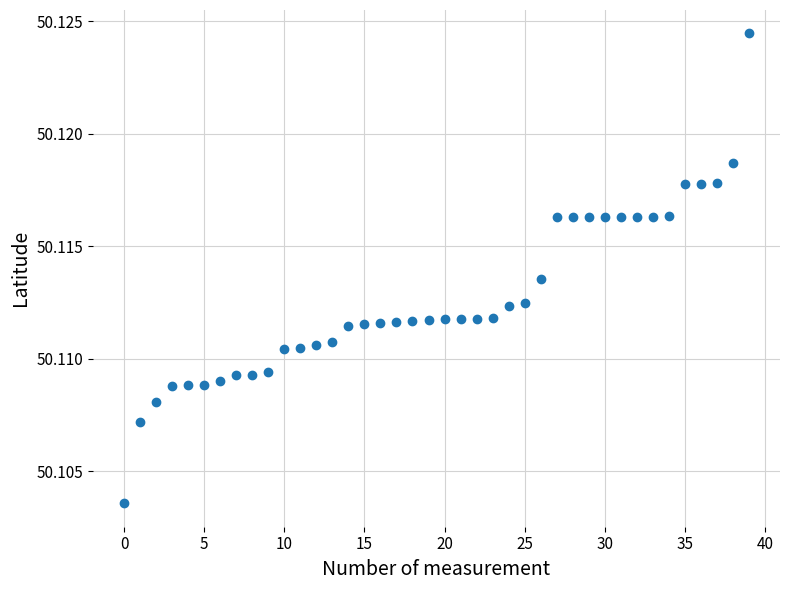

Count the number of points in this scatter plot.

40